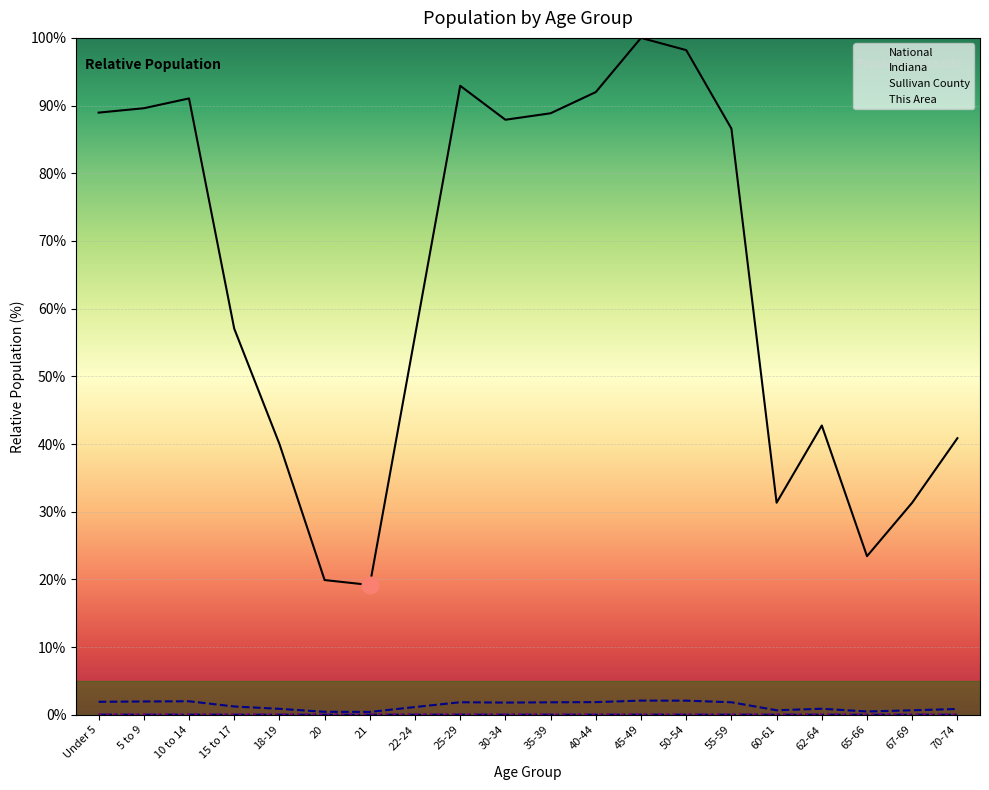

What position from the left is 30-34?

10